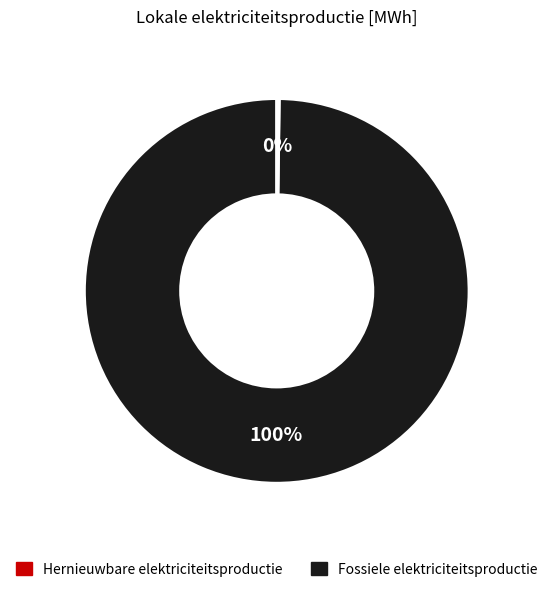

To the nearest percent, what is the difference between the largest and smallest slice percentages?

100%